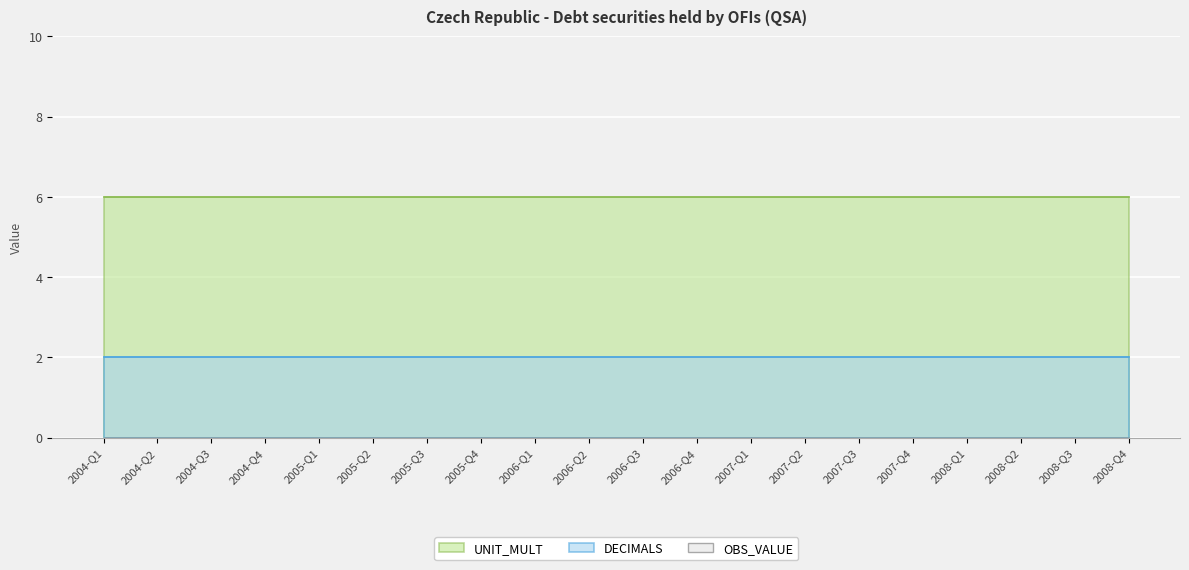

Which series has the largest total across all categories?

UNIT_MULT